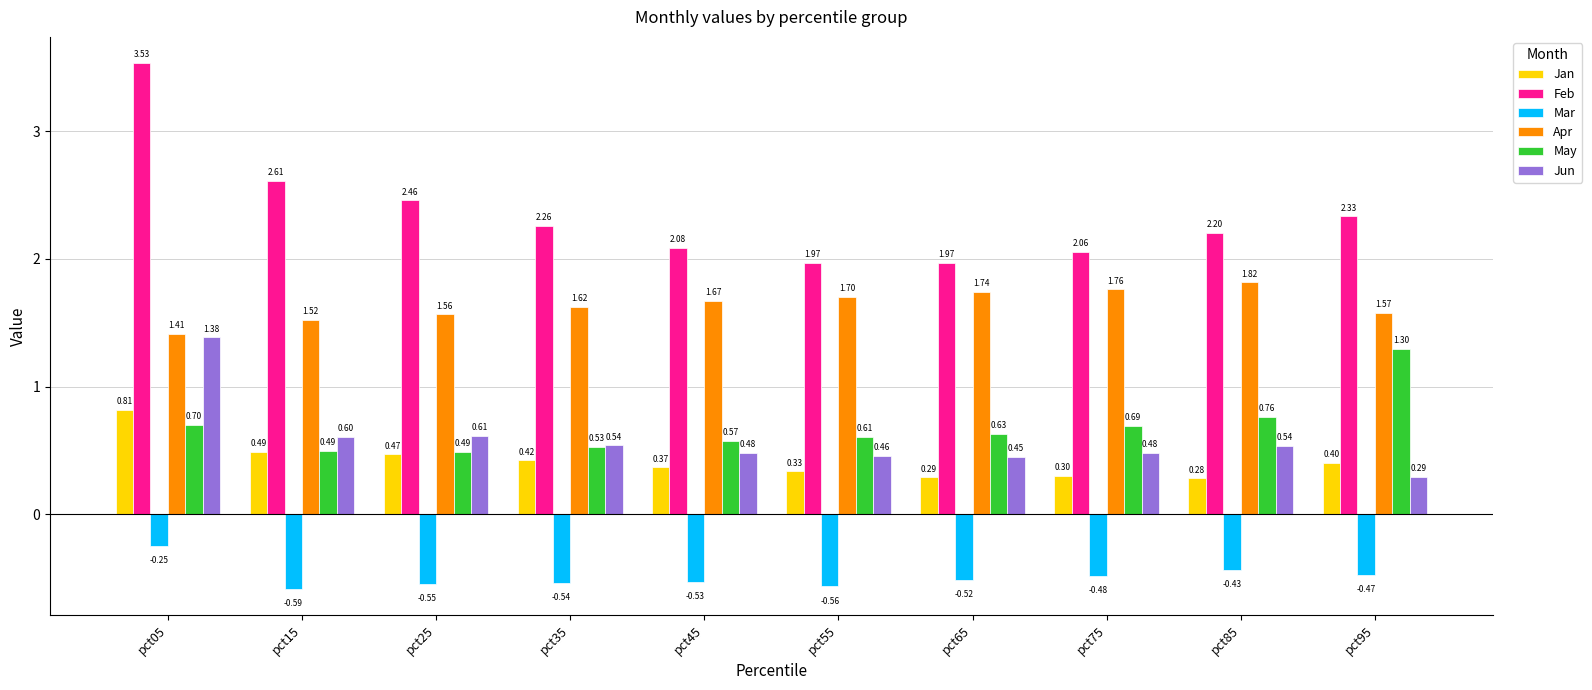

What is the value of the Jan bar at the 7th from the left?

0.3